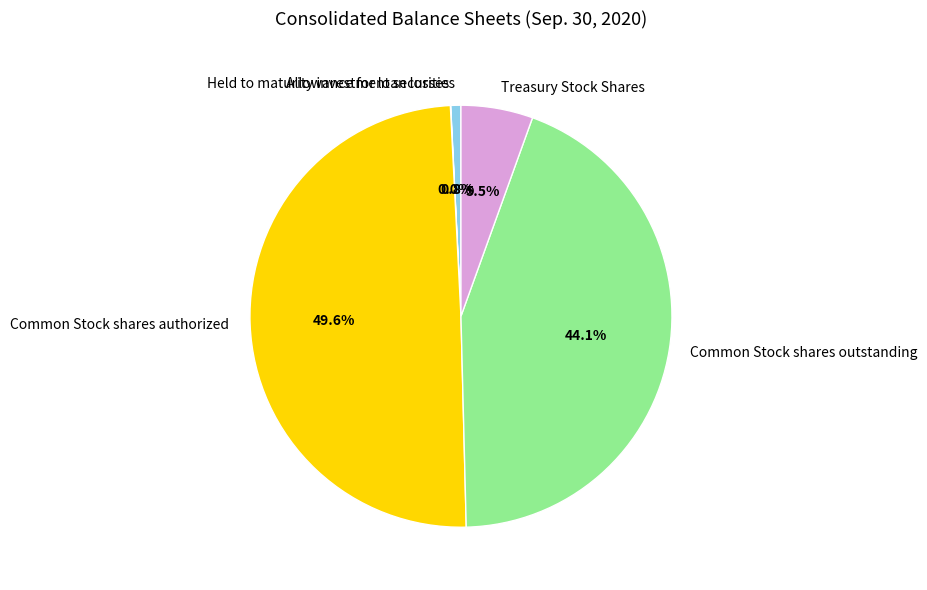

Is there a majority slice in this chart?

No